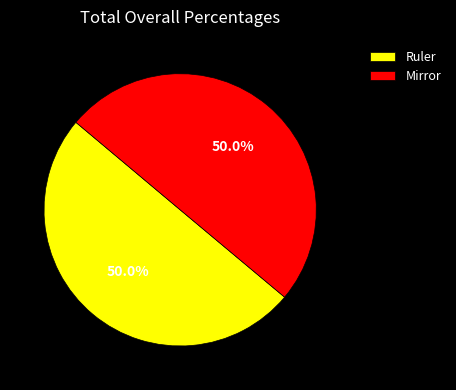

What is the ratio of the value at Mirror to the value at Ruler?

1.0